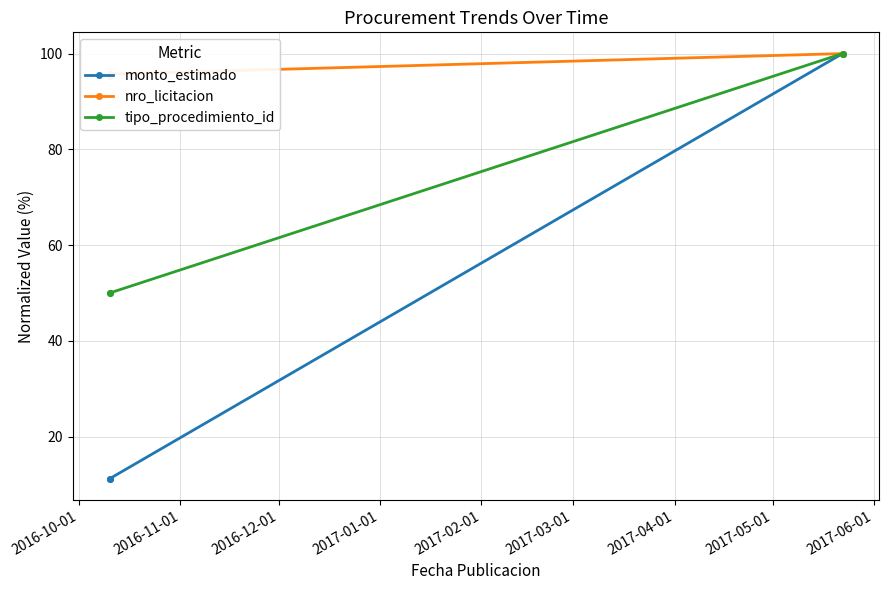

What is the sum of all tipo_procedimiento_id values?

200.0